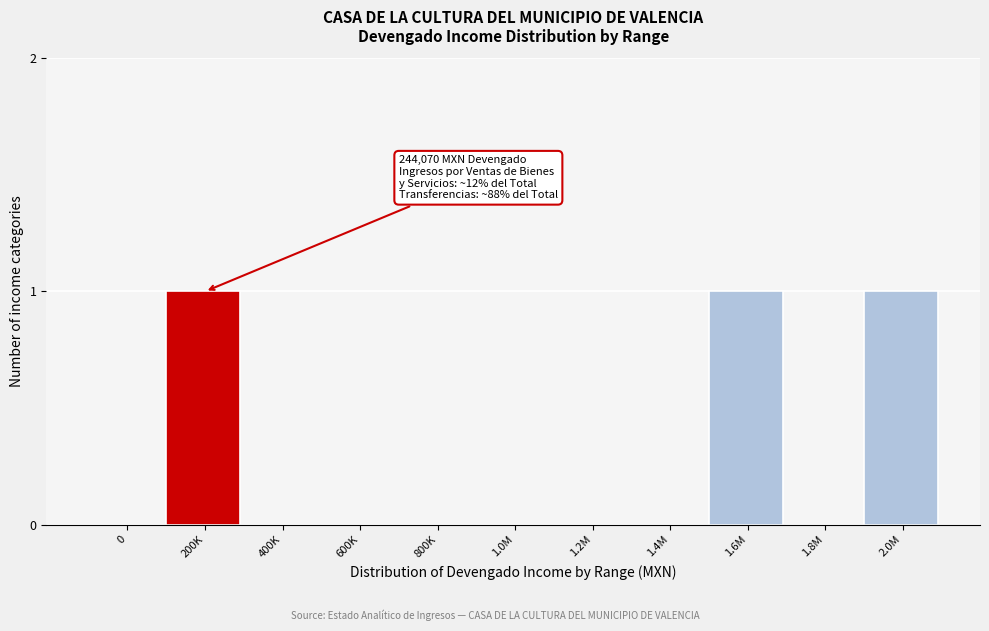

Reading left to right, transcribe all the data shown in this chart.

0=0	200K=1	400K=0	600K=0	800K=0	1.0M=0	1.2M=0	1.4M=0	1.6M=1	1.8M=0	2.0M=1